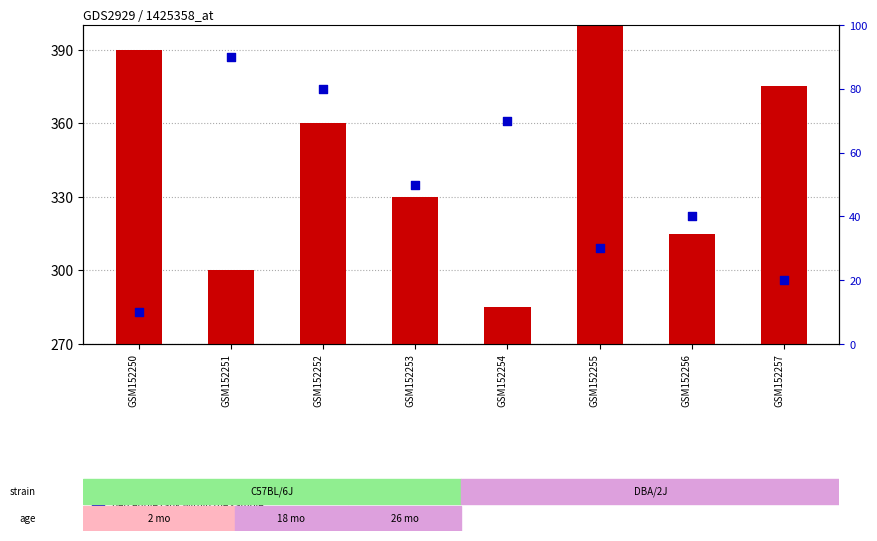

Which series reaches the minimum Y coordinate?

percentile rank within the sample